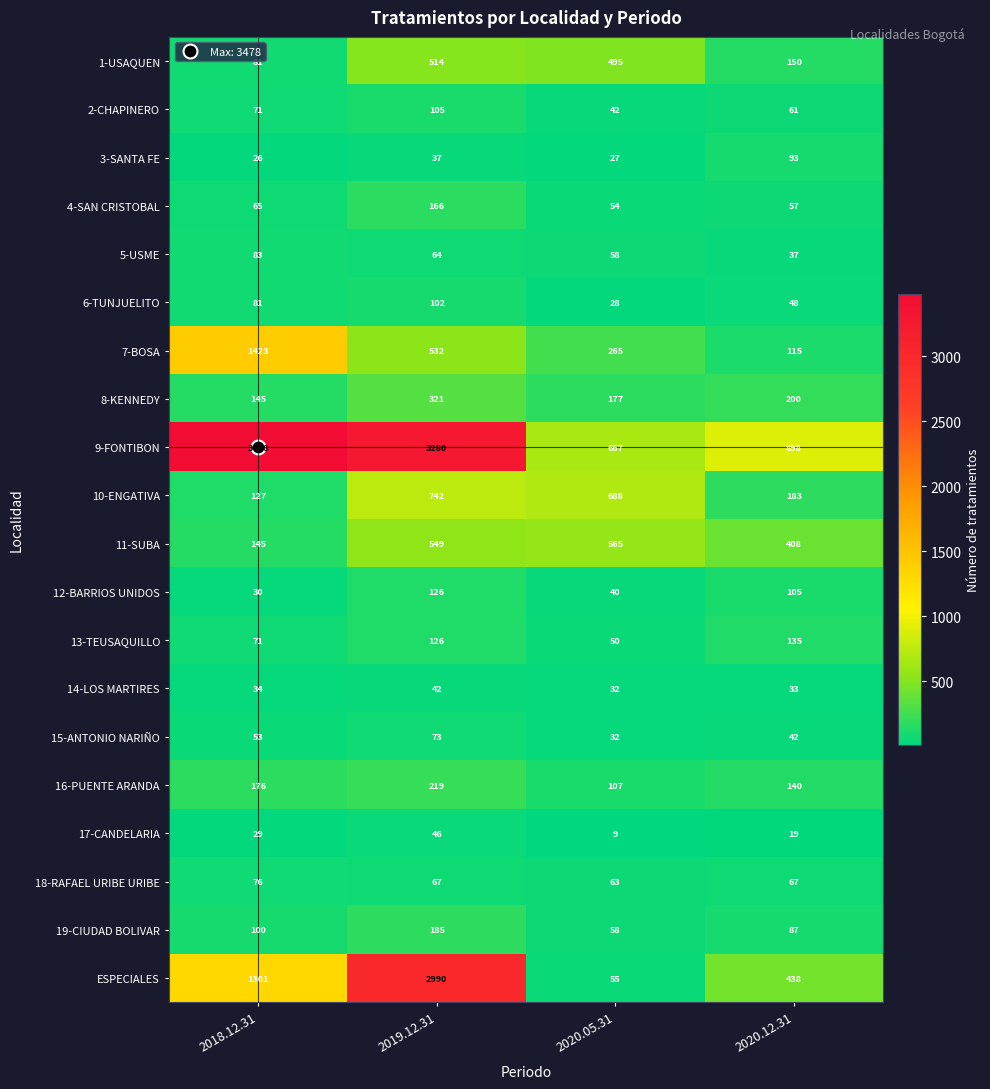

Count the number of data series in this chart.

20